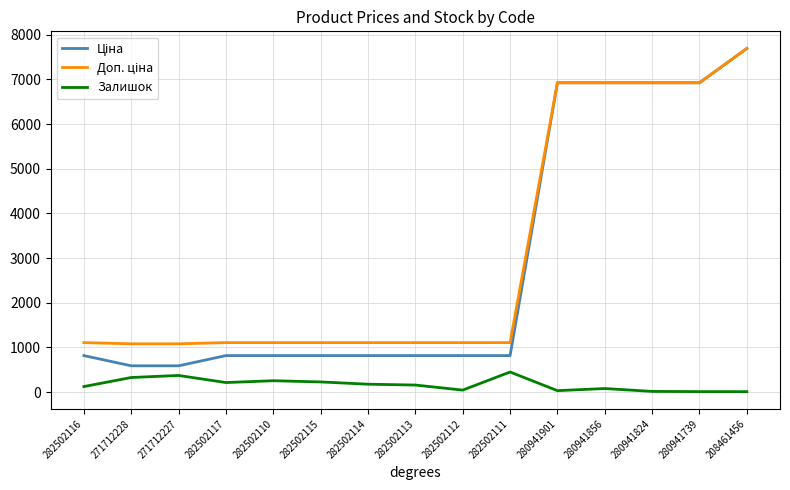

Which label corresponds to the largest value in the chart?

208461456